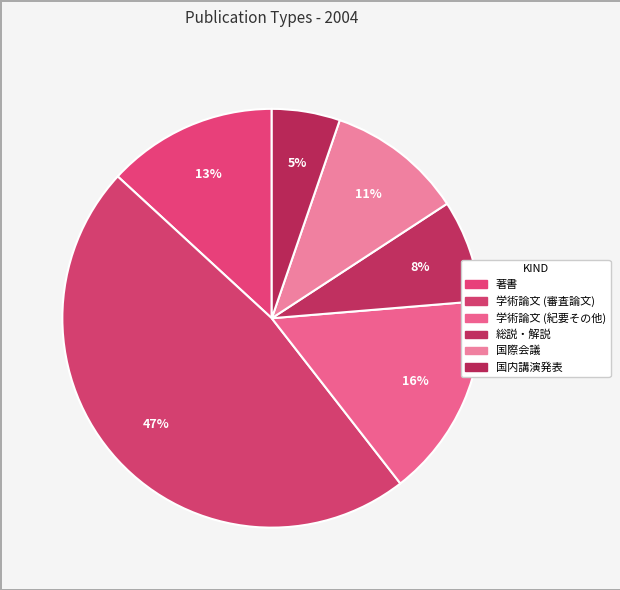

The 学術論文 (紀要その他) slice represents 16% of the pie. True or false?

True